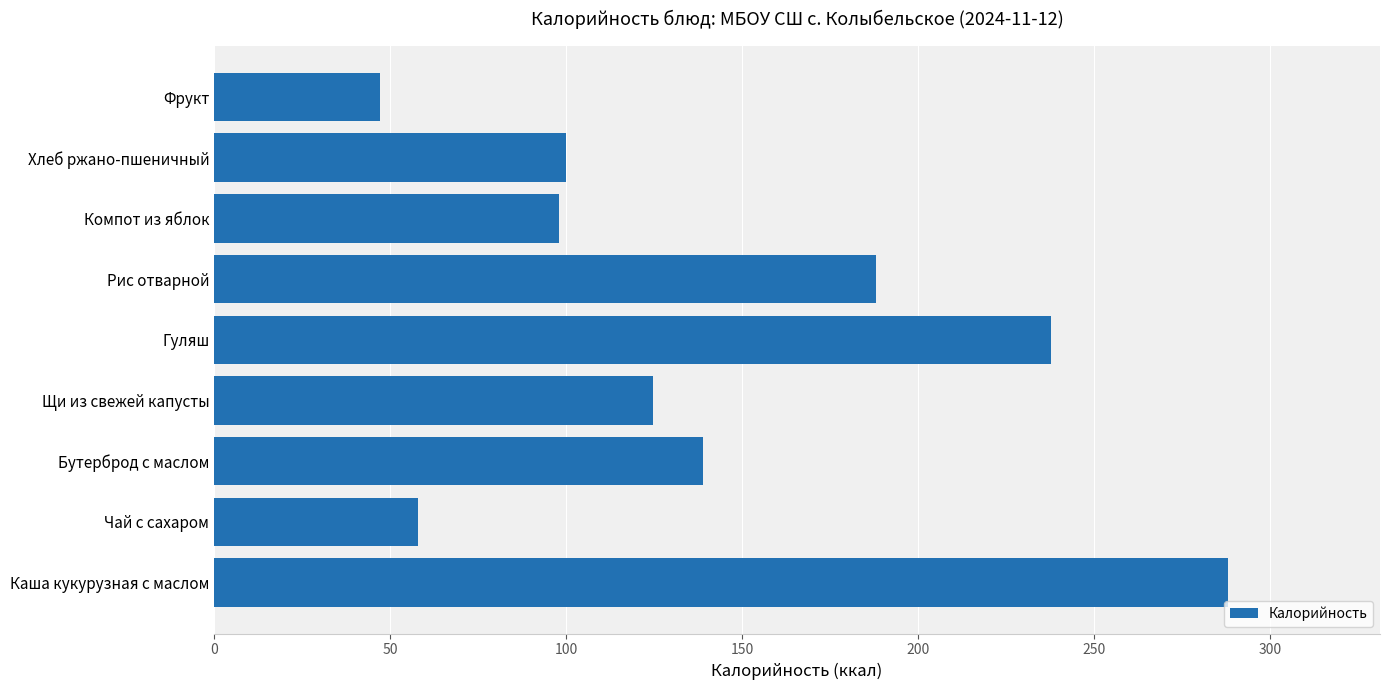

What is the sum of the values at Фрукт and Рис отварной?

235.0